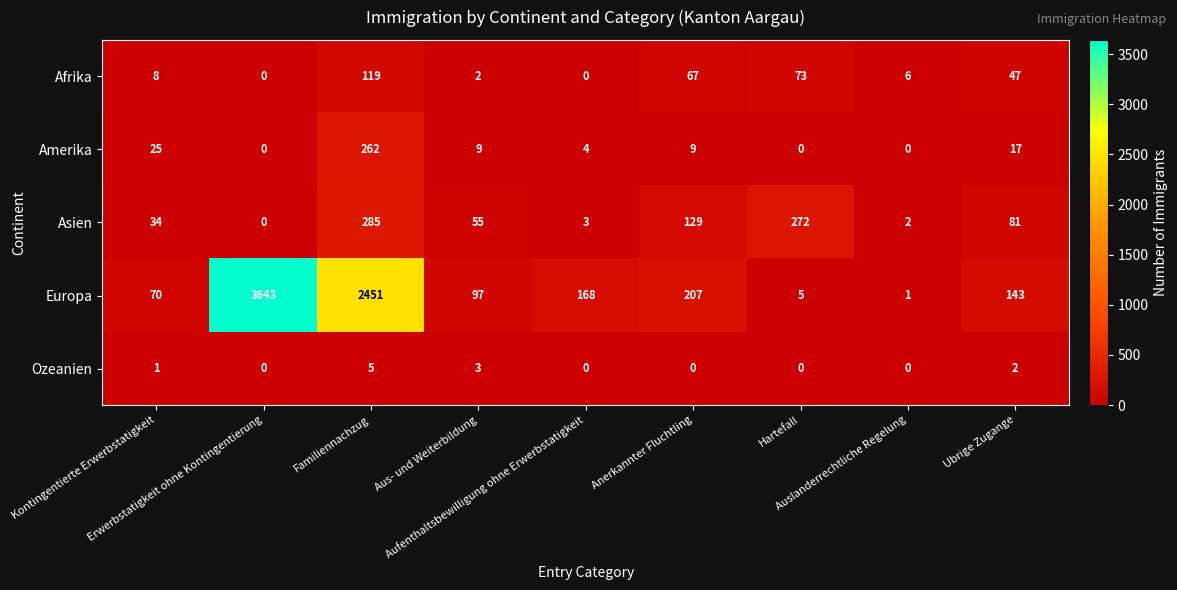

What is the difference between the second highest and minimum values in the Europa series?

2450